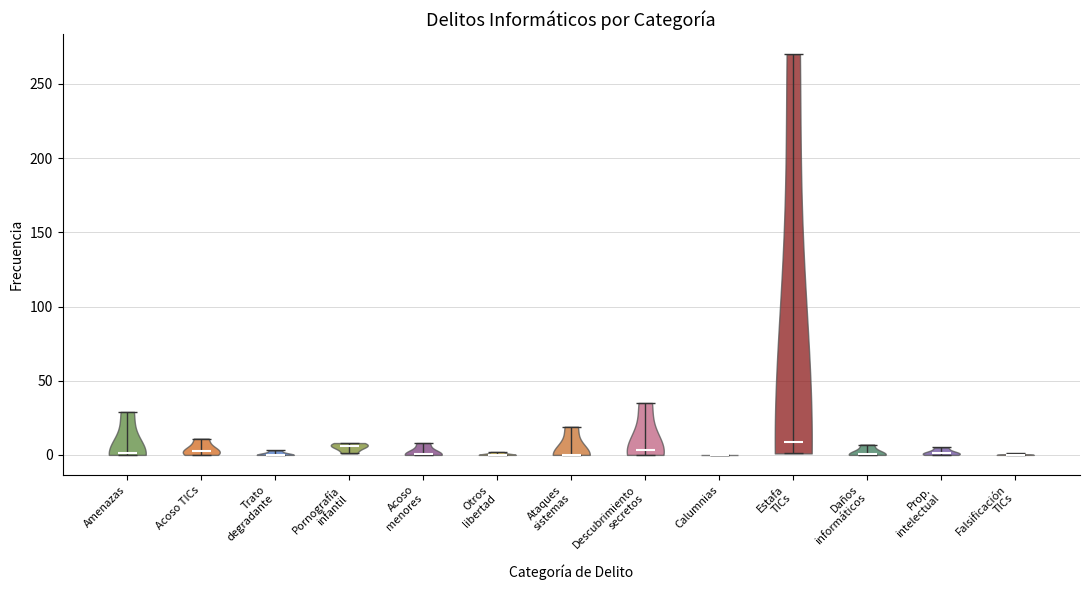

What is the highest point the violin for Calumnias reaches on the y-axis? The values are not printed on the chart, so give them approximately, as read against the axis.

0